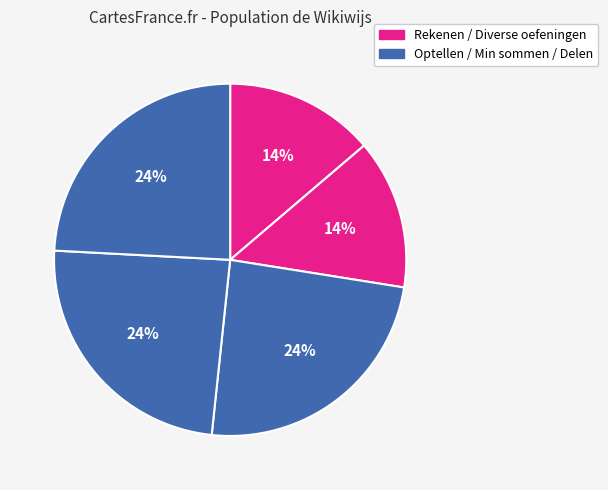

To the nearest percent, what is the average slice percentage?

20%